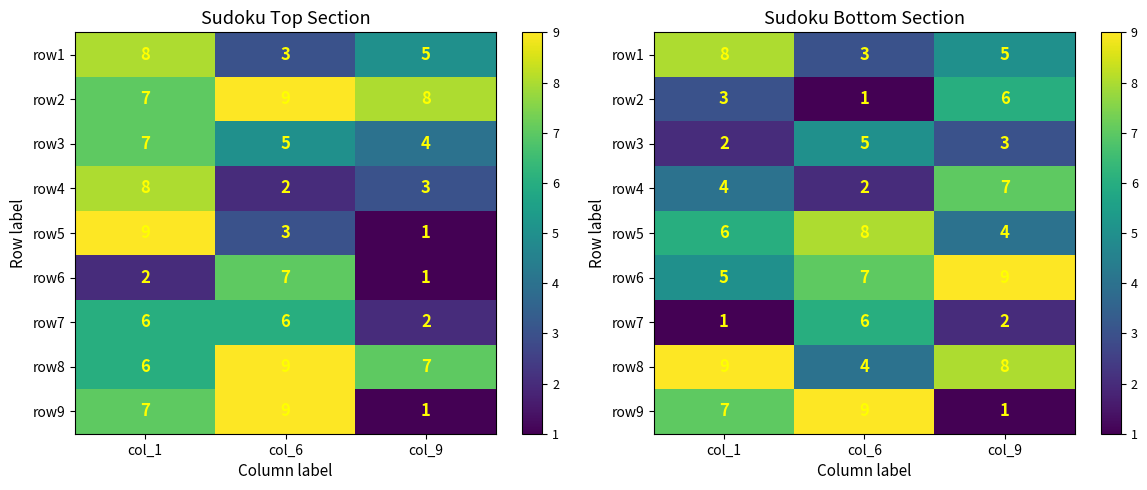

Between col_6 and col_9, which is larger?

col_9